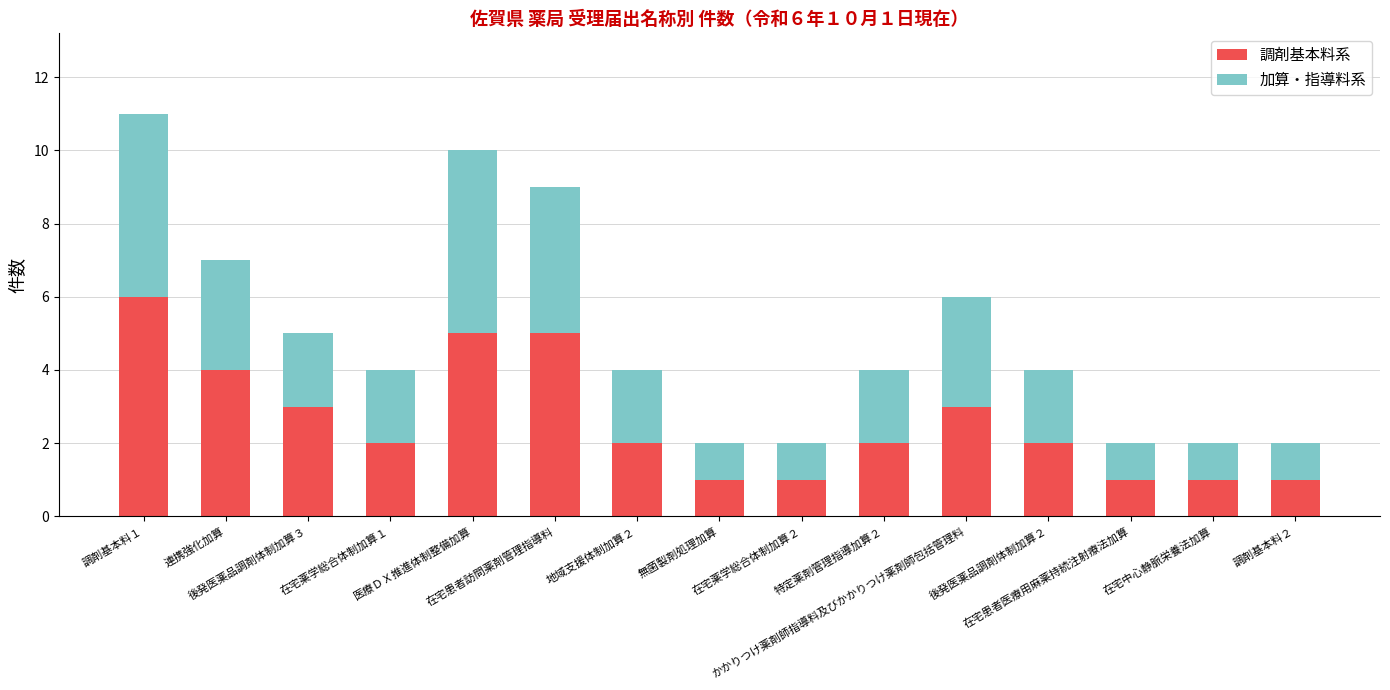

Does the chart contain stacked bars?

Yes